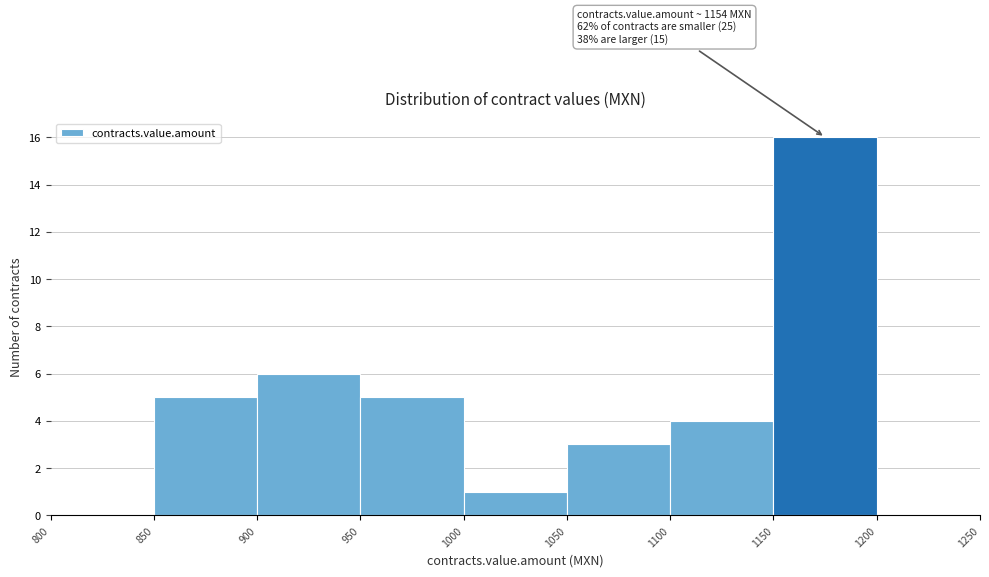

Over which range of the x-axis is the bar tallest?

1150 to 1200